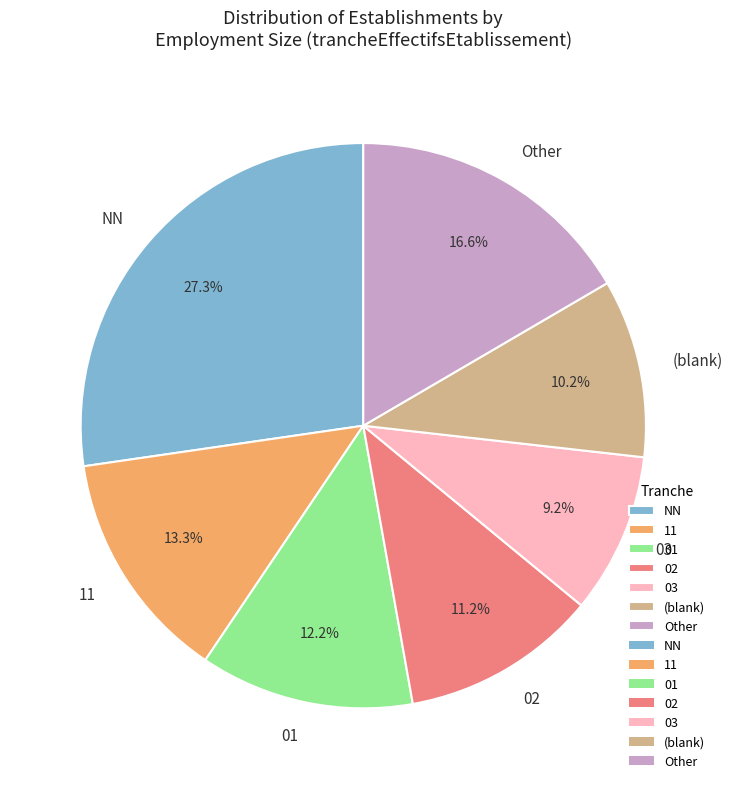

How much of the chart is everything except Other?

83.4%